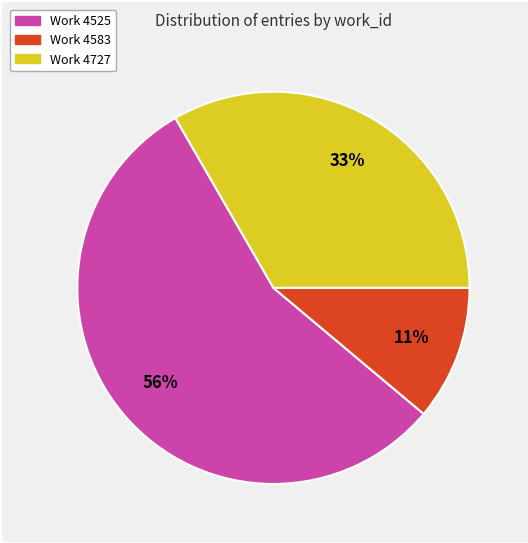

Is there any slice that represents more than half of the pie?

Yes